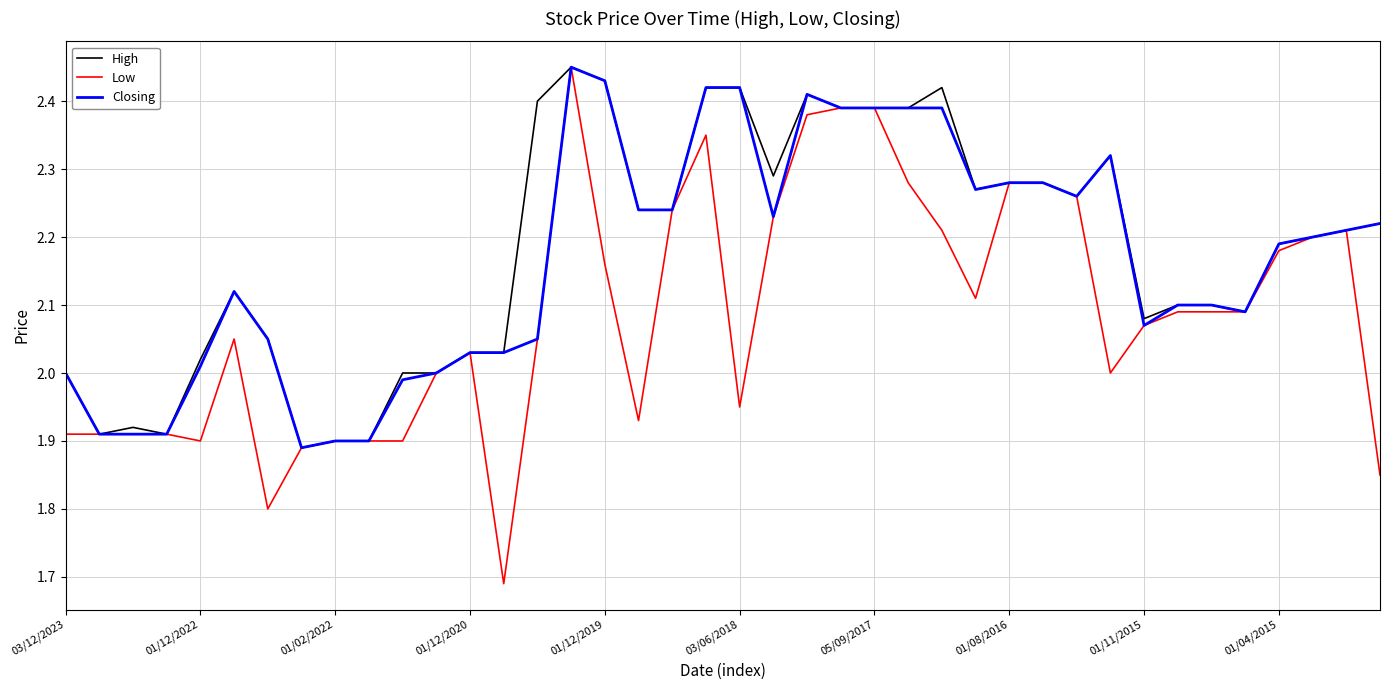

Which series has the widest spread of values?

Low